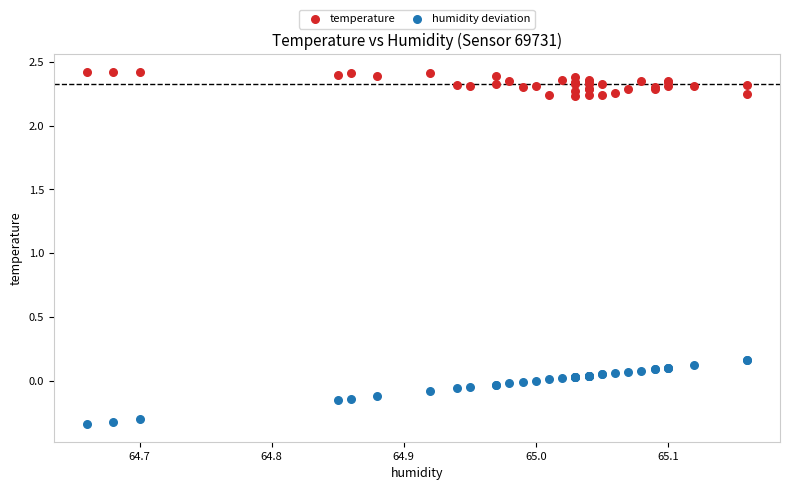

What is the X range (max minus min) for the scatter plot?

0.5